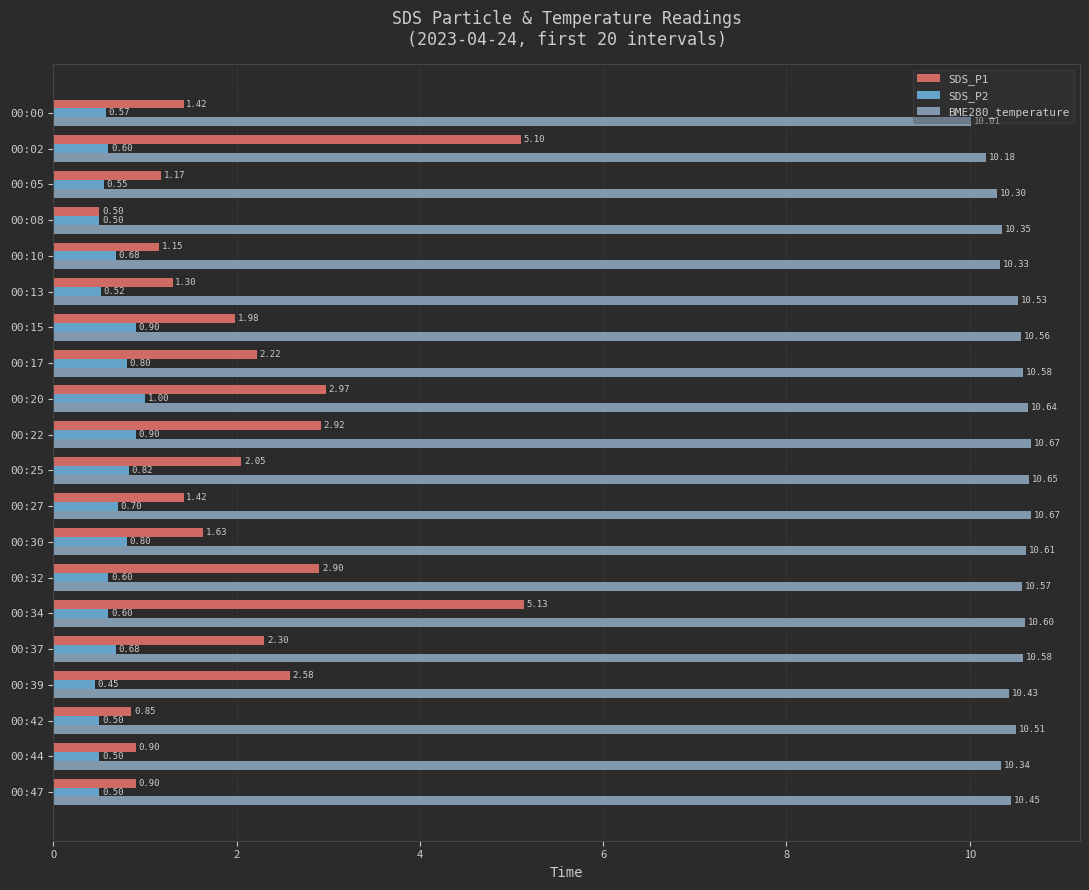

How many series are shown in this chart?

3